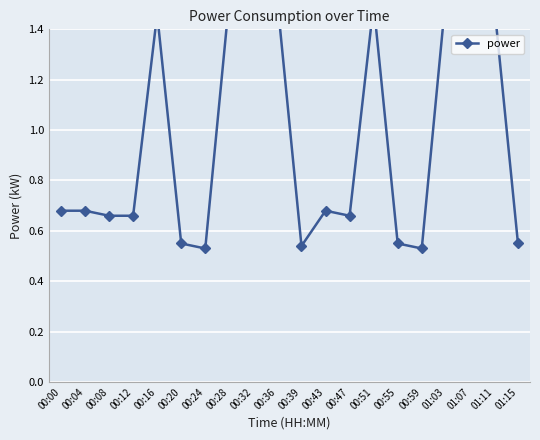

What is the sum of the values at 00:24 and 00:08?

1.2